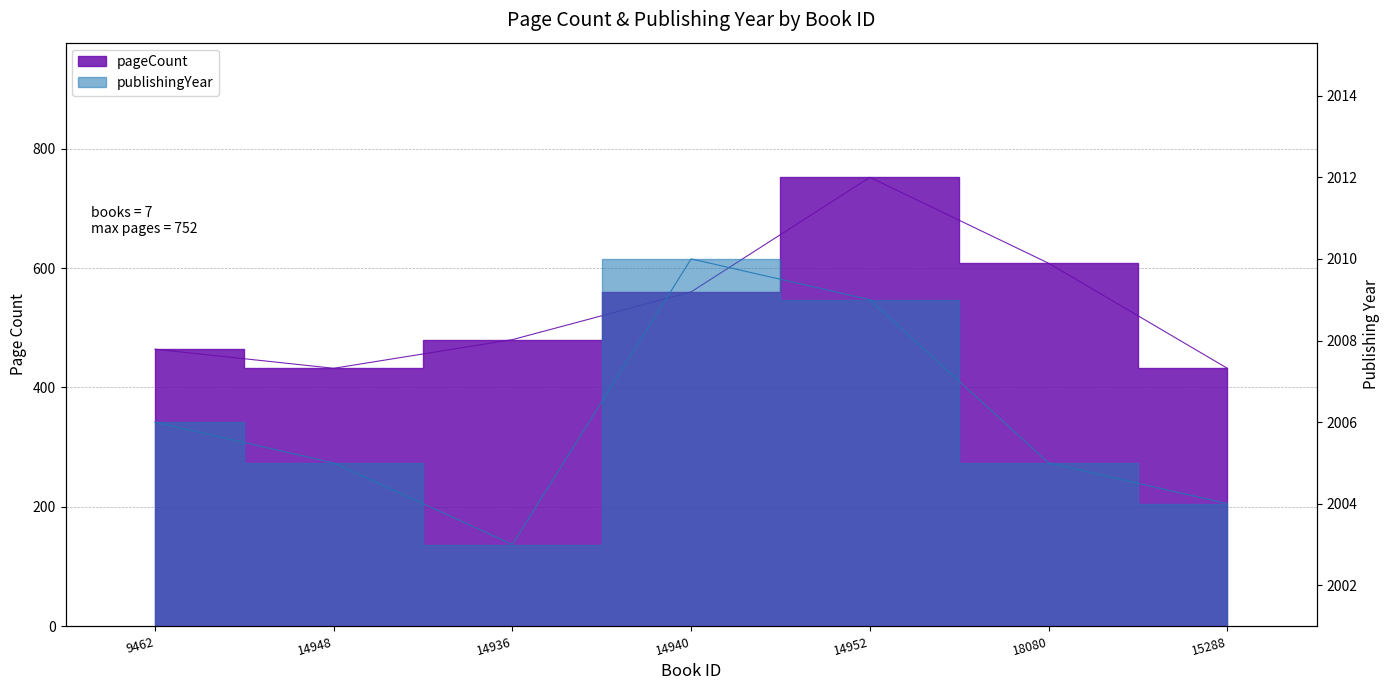

What is the label of the 6th point from the left?

18080